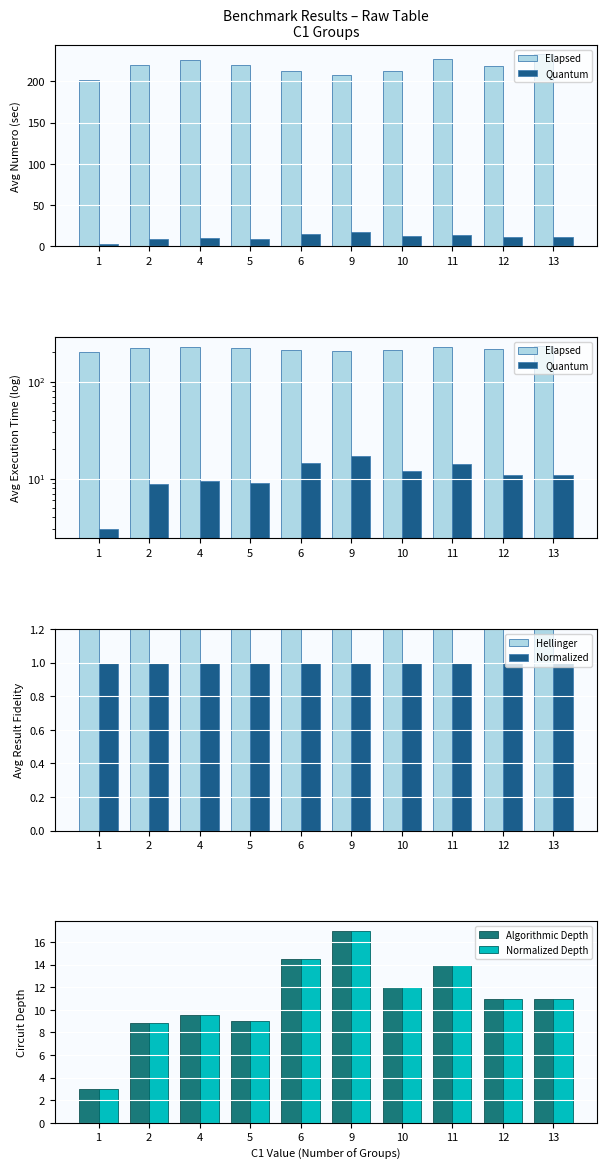

The Elapsed series shows 227.0 at 11. True or false?

True